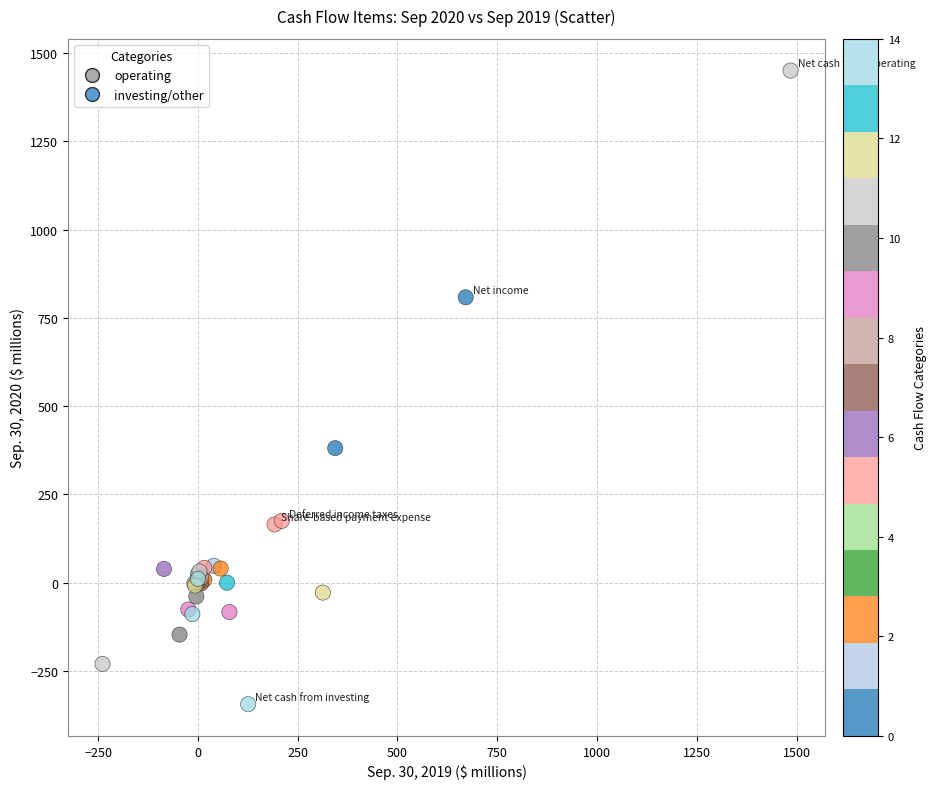

What Y value in the scatter plot is closest to 553?

381